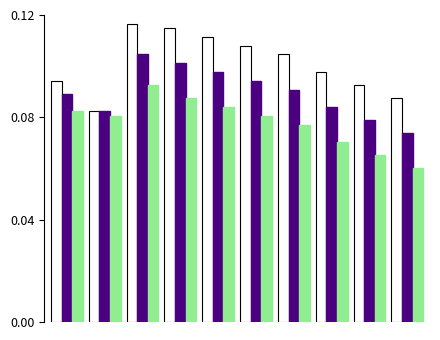

Reading right to left, transcribe all the data shown in this chart.

Upper 95% CI: 0.1	0.1	0.1	0.1	0.1	0.1	0.1	0.1	0.1	0.1
Age-Adjusted Rate: 0.1	0.1	0.1	0.1	0.1	0.1	0.1	0.1	0.1	0.1
Lower 95% CI: 0.1	0.1	0.1	0.1	0.1	0.1	0.1	0.1	0.1	0.1